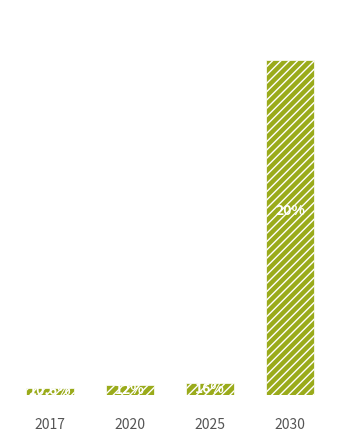

How many bars are there in total?

4